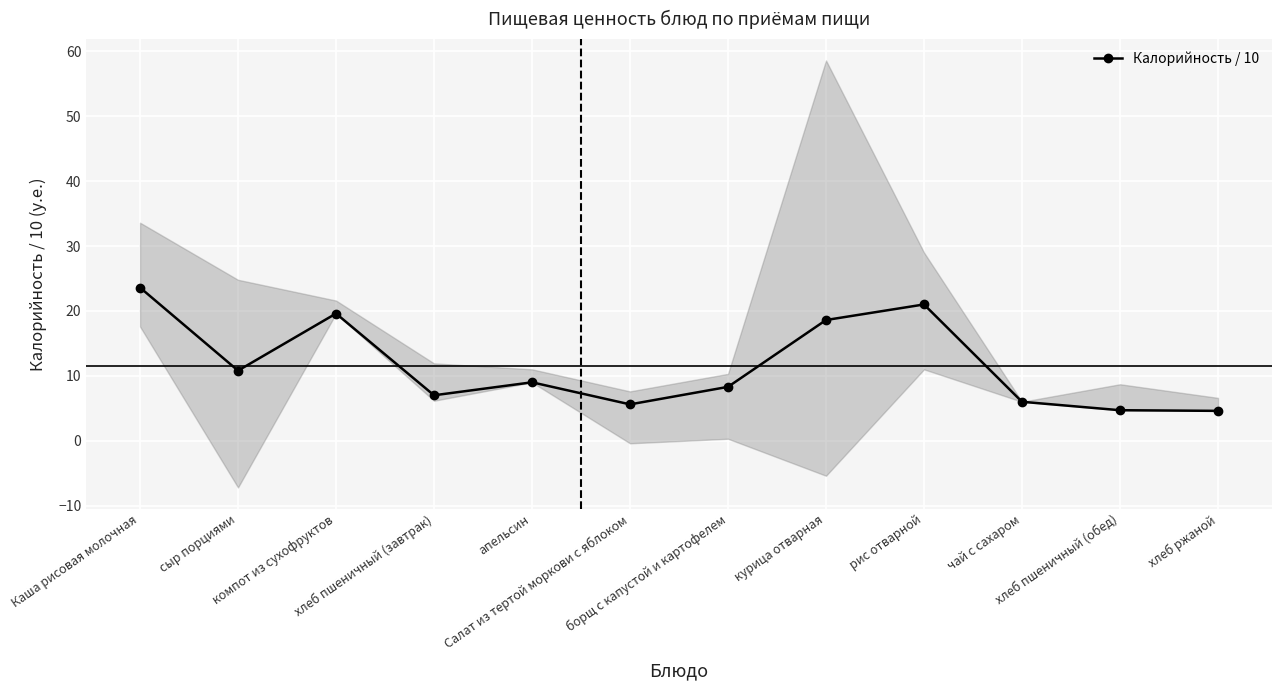

What is the difference between the values at Салат из тертой моркови с яблоком and чай с сахаром?

0.4